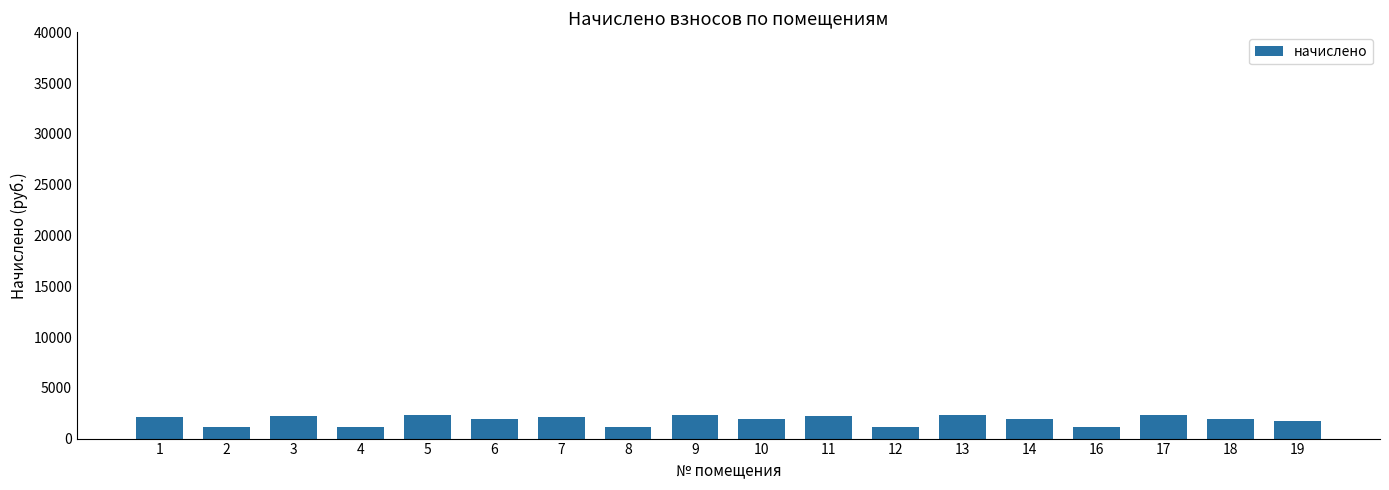

Are the bars horizontal?

No